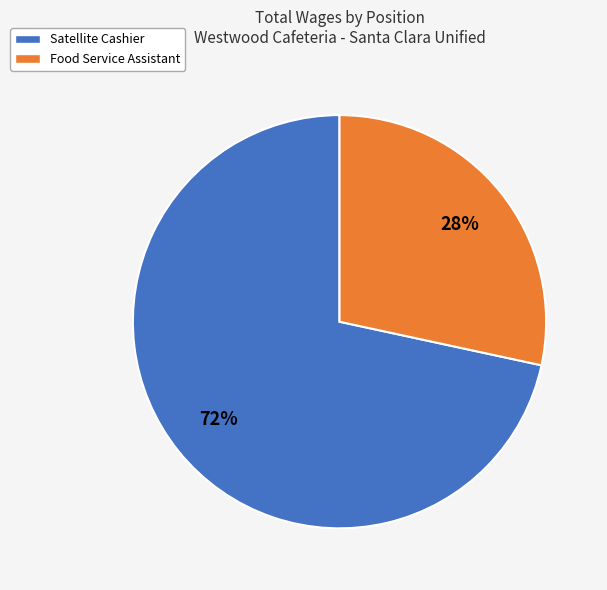

Combined, do Satellite Cashier and Food Service Assistant account for over 50%?

Yes